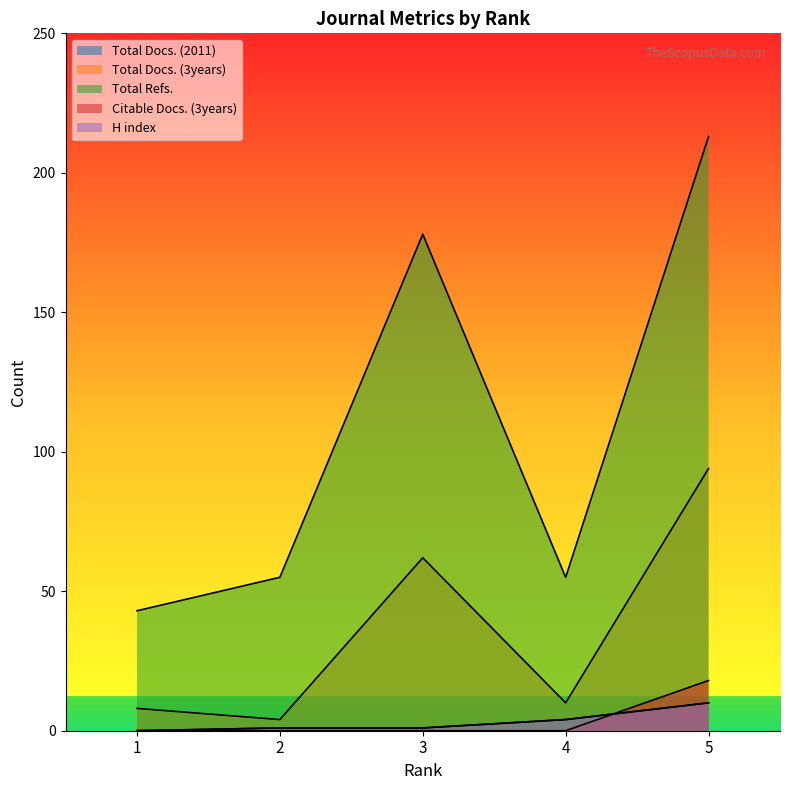

Count the number of data series in this chart.

5